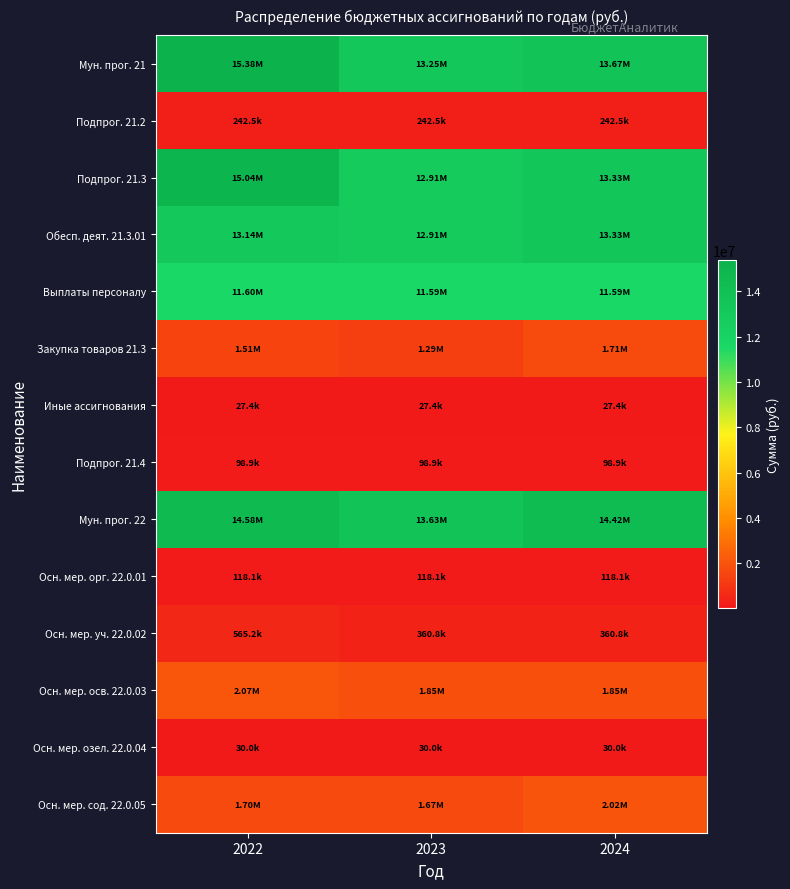

Reading left to right, transcribe all the data shown in this chart.

Мун. прог. 21: 2022=15381297.0	2023=13251976.0	2024=13671976.0
Подпрог. 21.2: 2022=242456.0	2023=242456.0	2024=242456.0
Подпрог. 21.3: 2022=15039899.9	2023=12910578.8	2024=13330578.8
Обесп. деят. 21.3.01: 2022=13136810.9	2023=12910578.8	2024=13330578.8
Выплаты персоналу: 2022=11598697.0	2023=11588465.0	2024=11588465.0
Закупка товаров 21.3: 2022=1510761.8	2023=1294761.8	2024=1714761.8
Иные ассигнования: 2022=27352.0	2023=27352.0	2024=27352.0
Подпрог. 21.4: 2022=98941.2	2023=98941.2	2024=98941.2
Мун. прог. 22: 2022=14582208.4	2023=13629631.3	2024=14419599.8
Осн. мер. орг. 22.0.01: 2022=118068.6	2023=118068.6	2024=118068.6
Осн. мер. уч. 22.0.02: 2022=565156.9	2023=360833.6	2024=360833.6
Осн. мер. осв. 22.0.03: 2022=2070364.0	2023=1849364.0	2024=1849364.0
Осн. мер. озел. 22.0.04: 2022=30000.0	2023=30000.0	2024=30000.0
Осн. мер. сод. 22.0.05: 2022=1701867.3	2023=1665152.1	2024=2020710.8